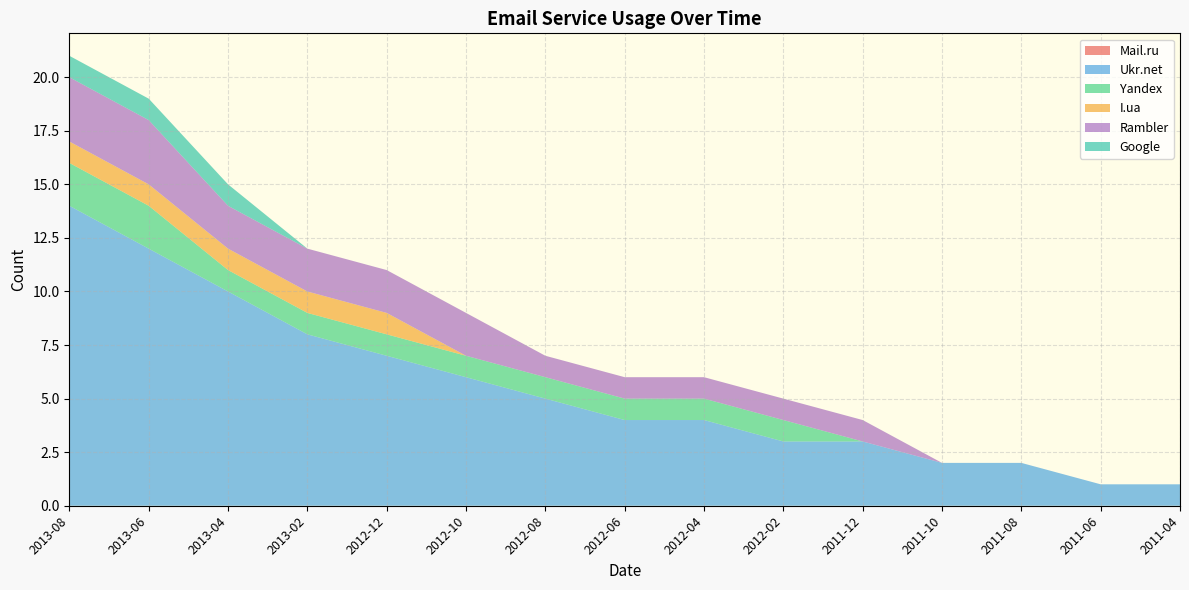

Reading right to left, transcribe all the data shown in this chart.

Mail.ru: 0	0	0	0	0	0	0	0	0	0	0	0	0	0	0
Ukr.net: 1	1	2	2	3	3	4	4	5	6	7	8	10	12	14
Yandex: 0	0	0	0	0	1	1	1	1	1	1	1	1	2	2
I.ua: 0	0	0	0	0	0	0	0	0	0	1	1	1	1	1
Rambler: 0	0	0	0	1	1	1	1	1	2	2	2	2	3	3
Google: 0	0	0	0	0	0	0	0	0	0	0	0	1	1	1